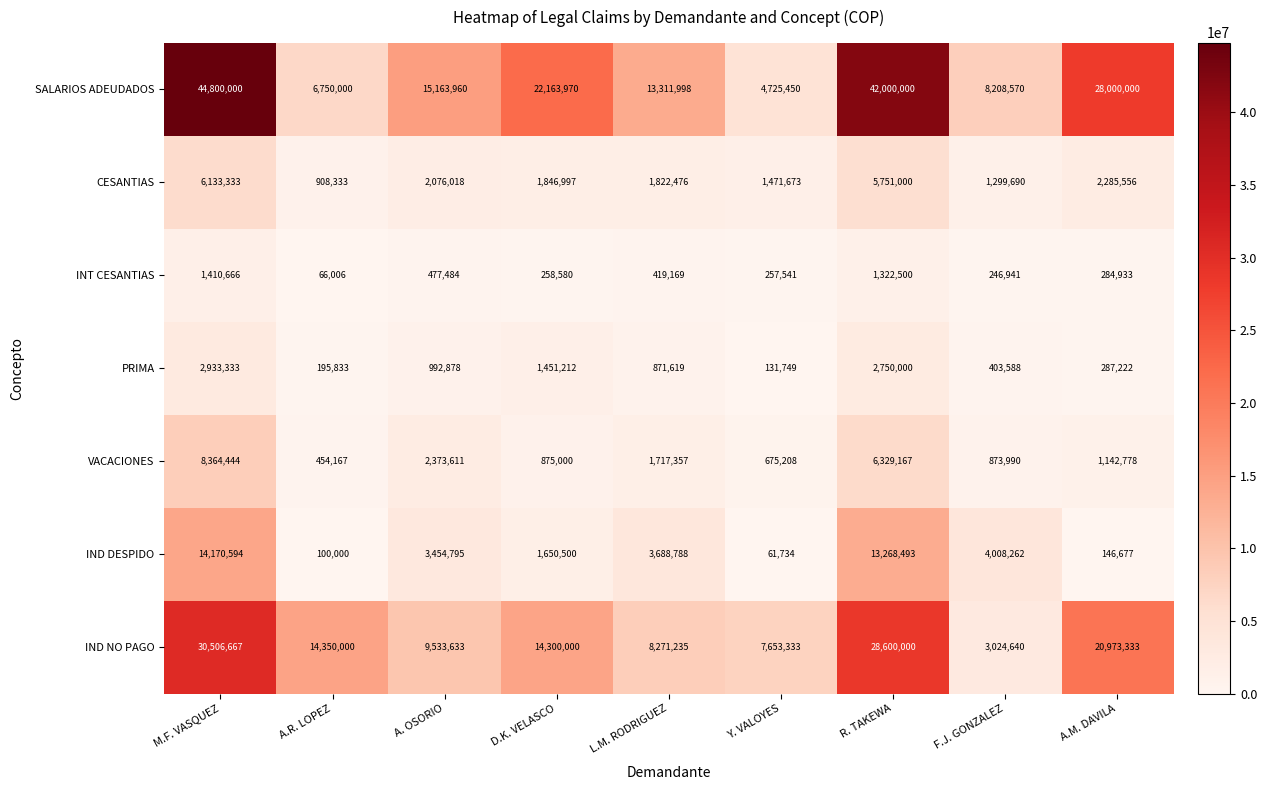

How many distinct data groups are displayed?

7